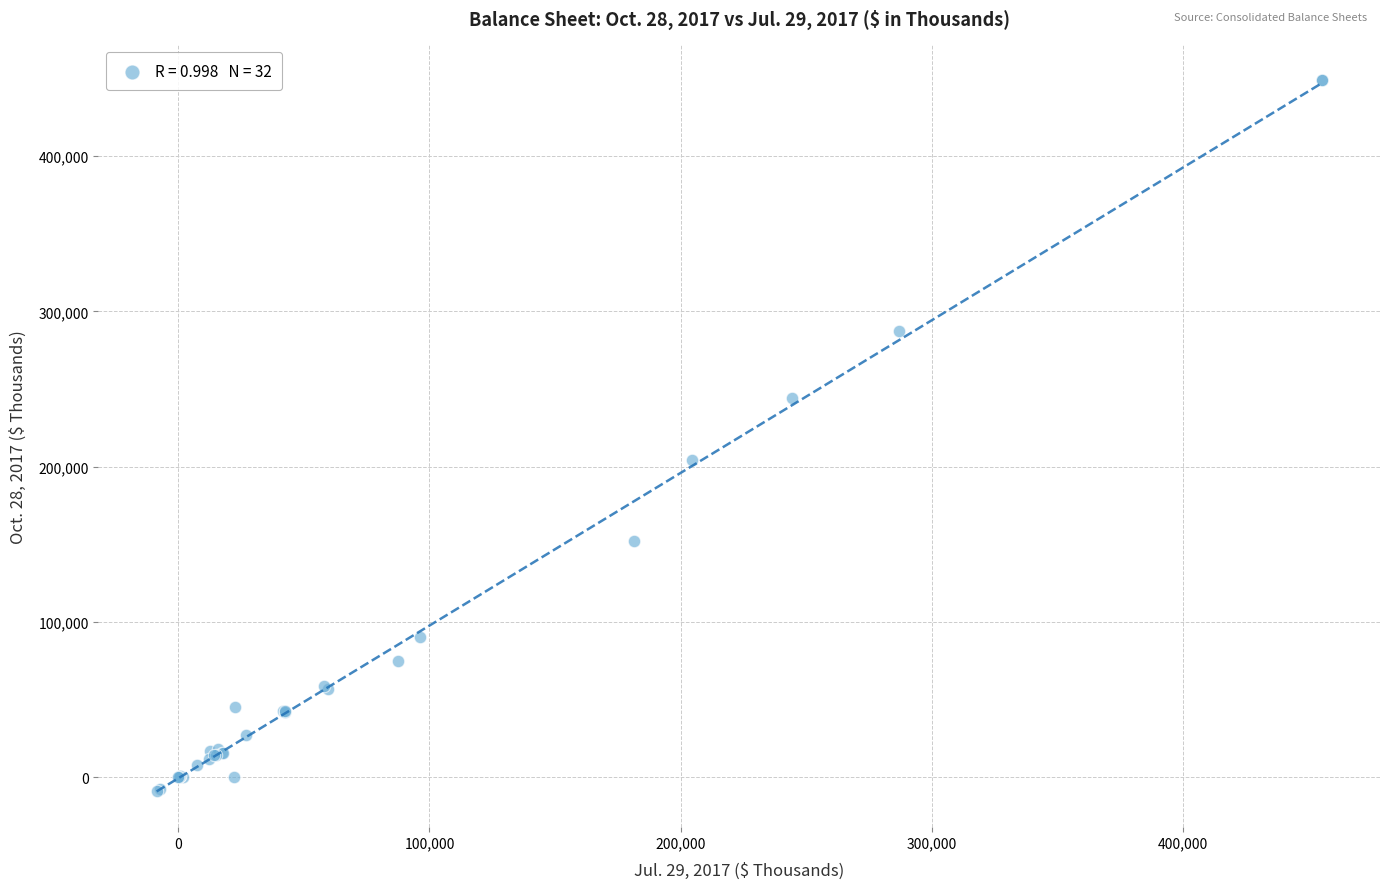

What Y value in the scatter plot is closest to 220060?

204147